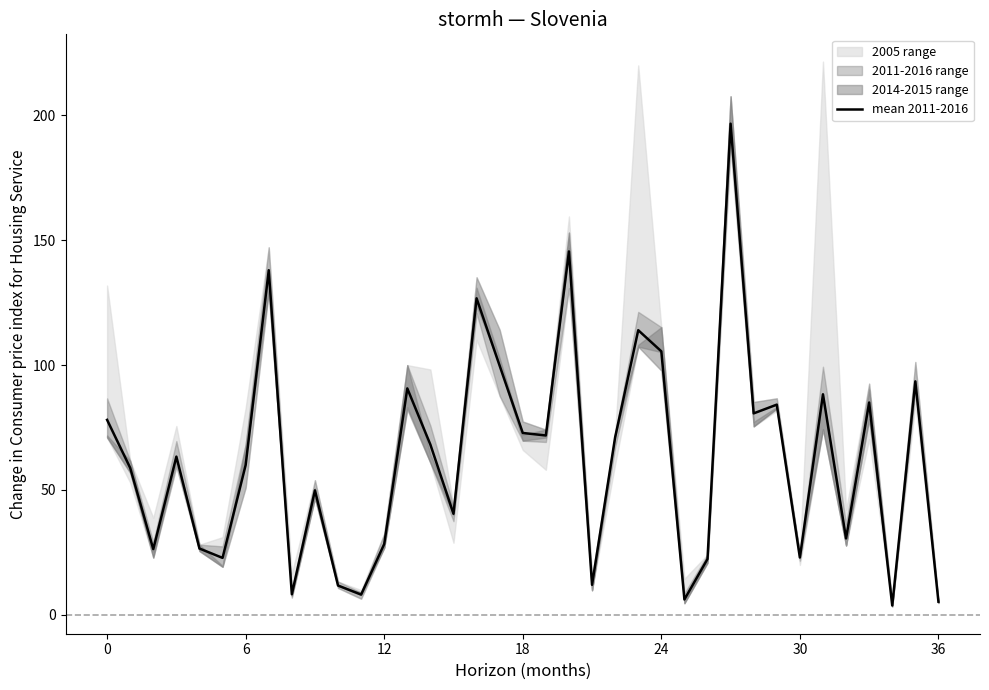

True or false: mean 2011-2016 has a value of 32.3 at 30.

False